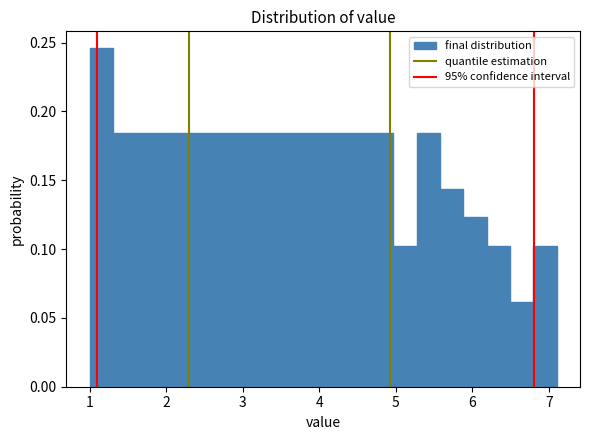

Read against the x-axis, roughly where is the centre of the tallest bar?

1.2